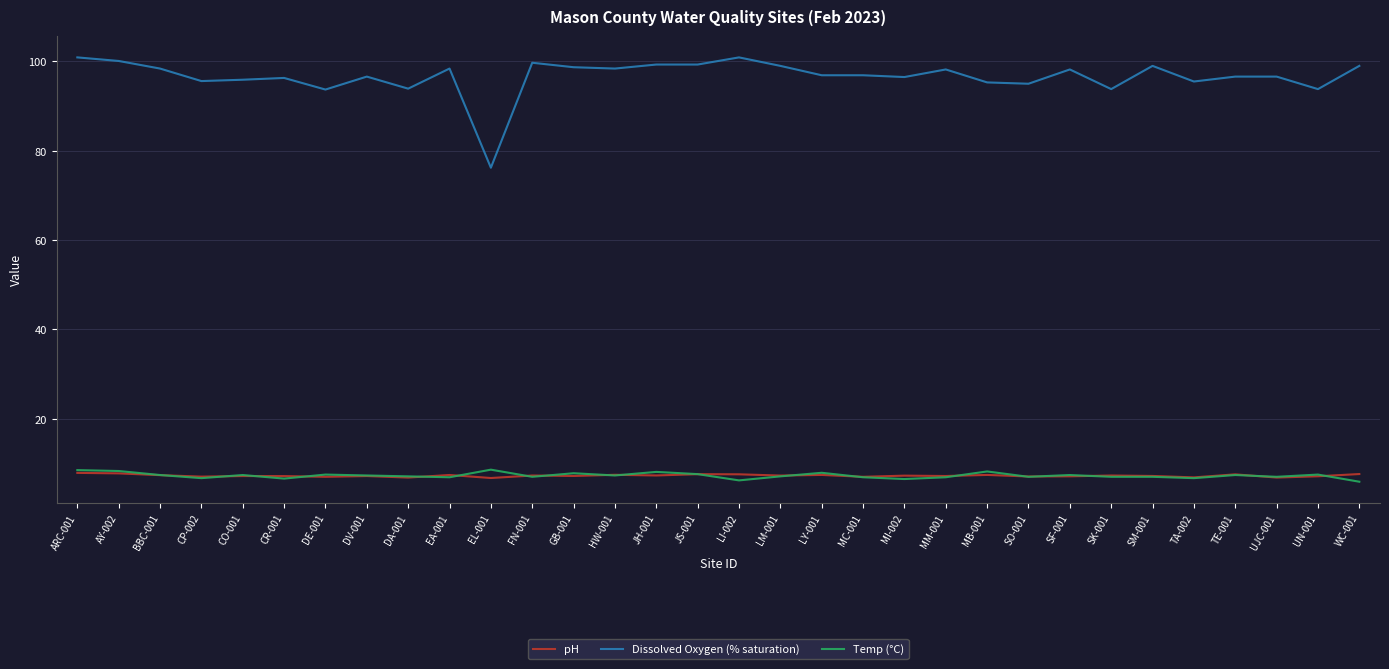

What is the spread (max minus min) of values at SK-001?

86.8